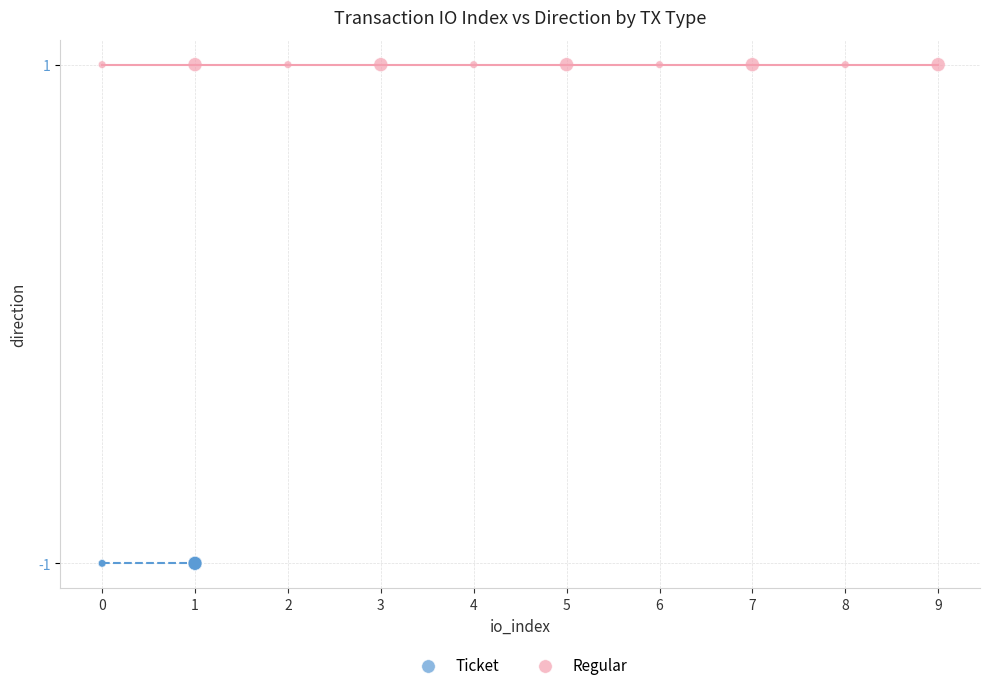

Which series contains the highest Y value?

Regular